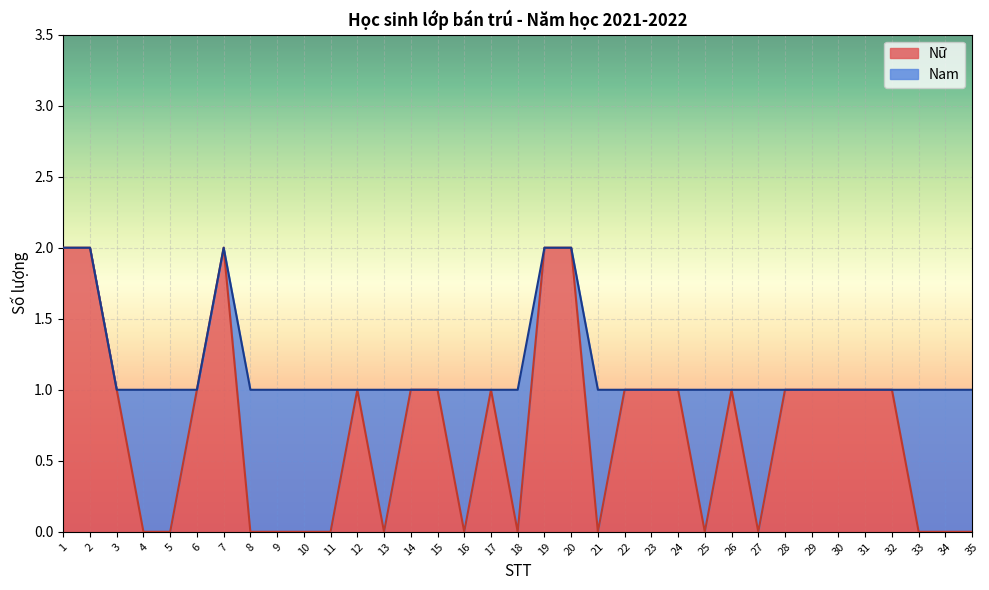

At which label is the value closest to 1?

3